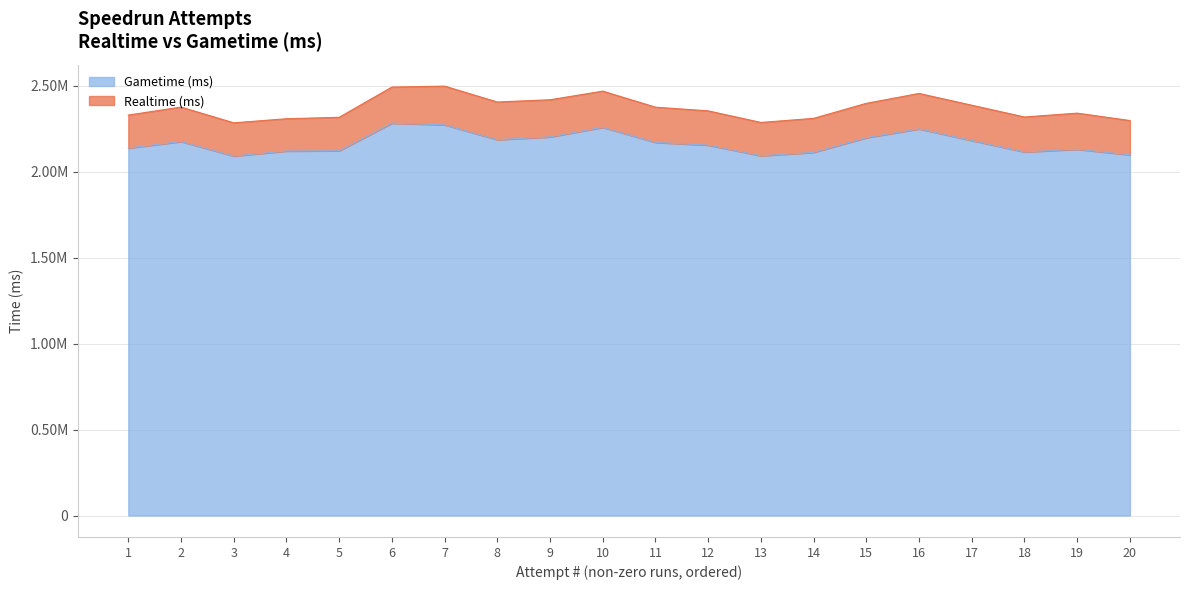

Is the value of Realtime (ms) at 12 greater than the value of Gametime (ms) at 4?

Yes